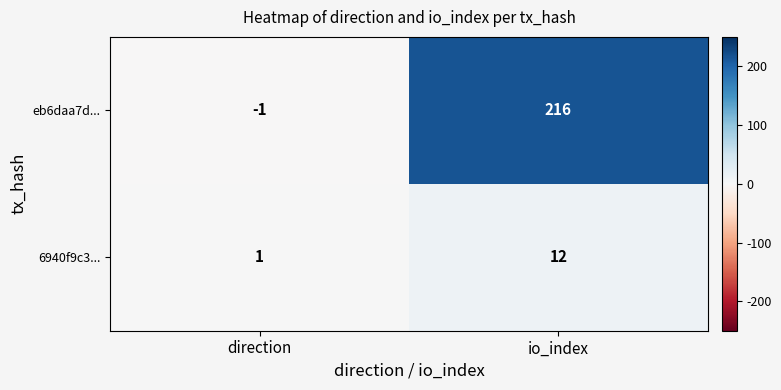

Reading left to right, what are all the values shown in this chart?

eb6daa7d...: direction=-1	io_index=216
6940f9c3...: direction=1	io_index=12